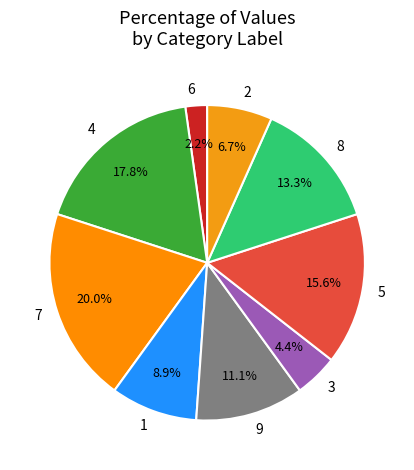

Is the sum of 9 and 1 greater than half?

No